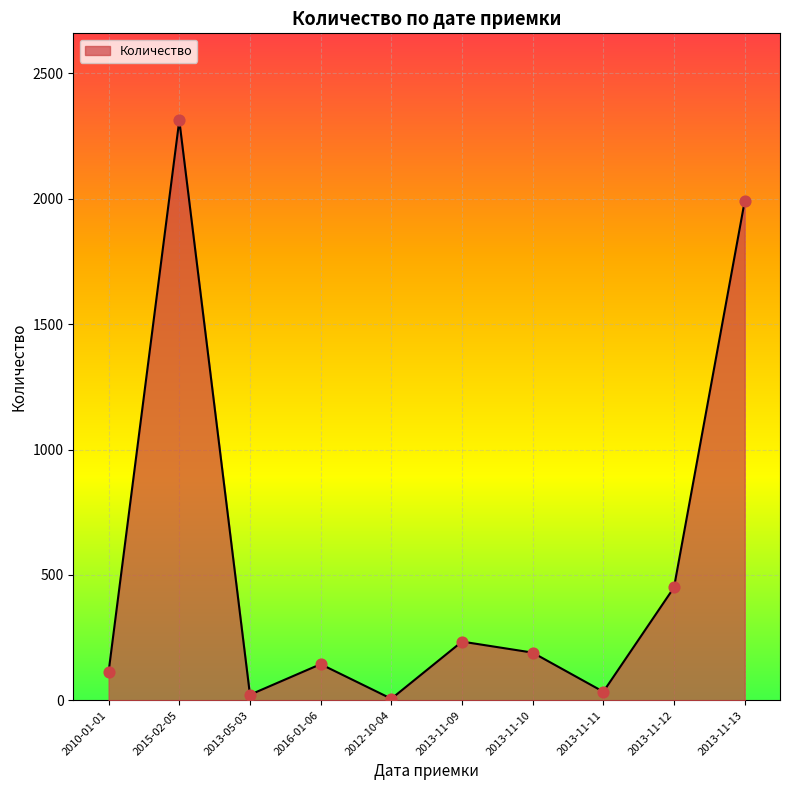

What is the change in value from 2015-02-05 to 2013-05-03?

-2291